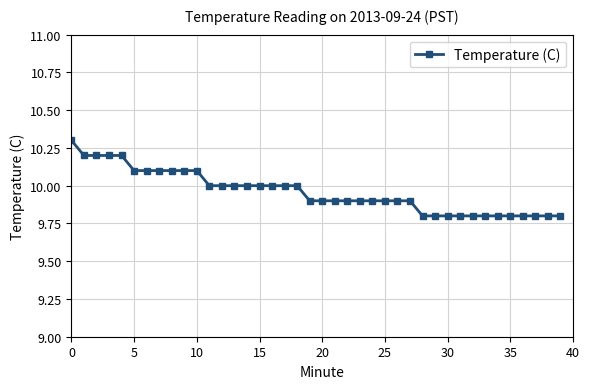

What is the value of the 35th point from the left?

9.8